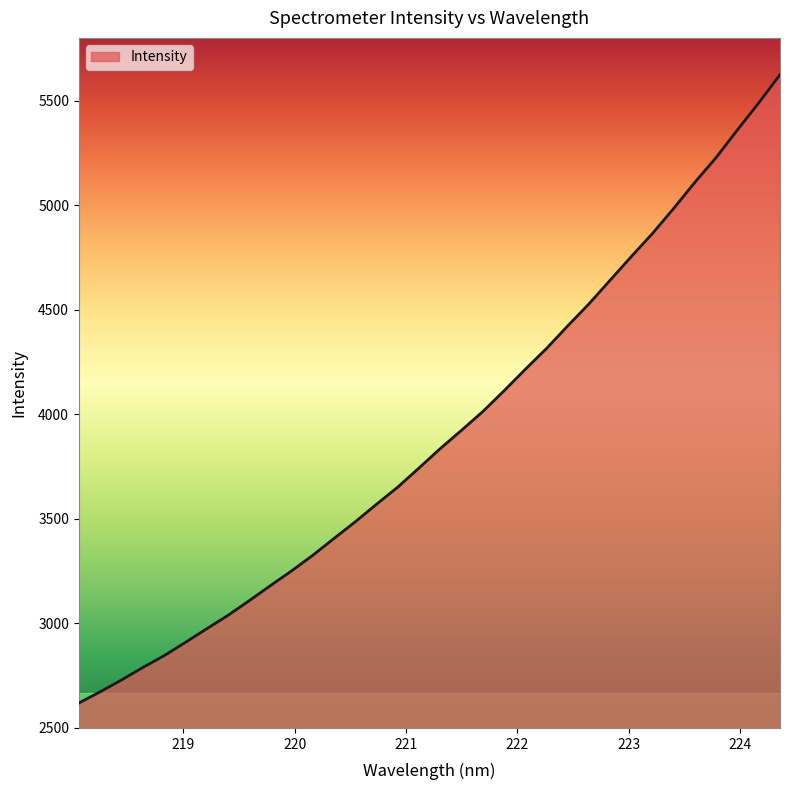

Reading left to right, transcribe all the data shown in this chart.

2619.0	2672.6	2728.9	2788.6	2845.0	2908.4	2973.4	3037.6	3107.8	3180.1	3250.8	3325.7	3406.2	3485.9	3569.9	3651.8	3743.3	3836.1	3923.5	4012.9	4112.2	4214.9	4314.7	4422.7	4528.1	4641.7	4754.9	4865.7	4985.9	5110.7	5228.9	5360.8	5489.3	5623.8